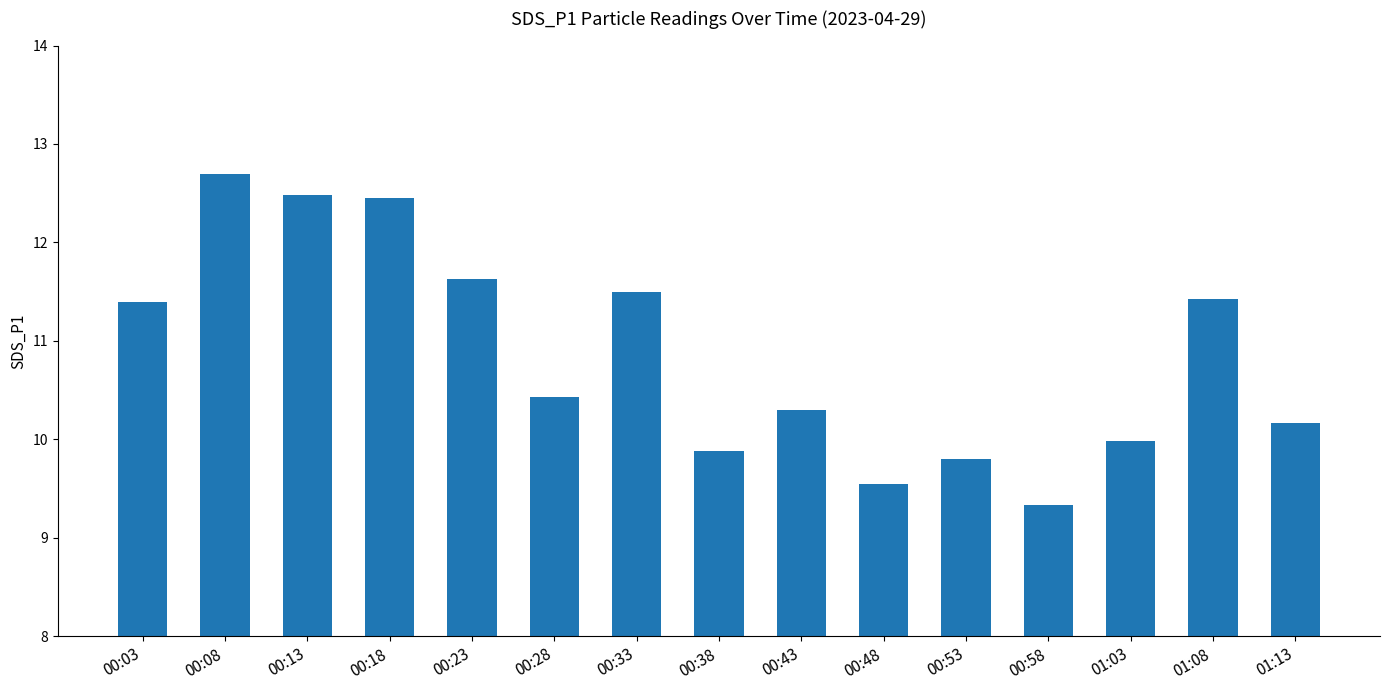

What is the label of the 7th bar from the right?

00:43